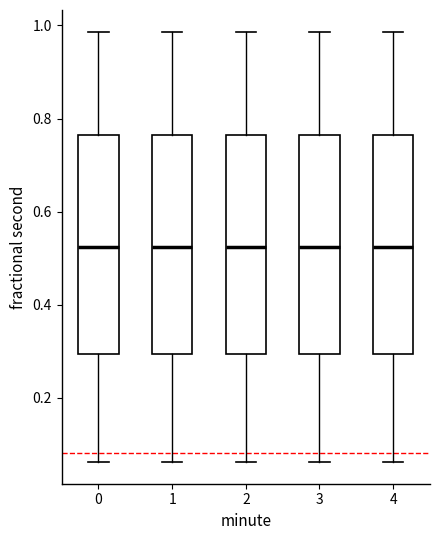

Where is the lower edge of the box at x = 2 on the y-axis? The values are not printed on the chart, so give them approximately, as read against the axis.

0.30